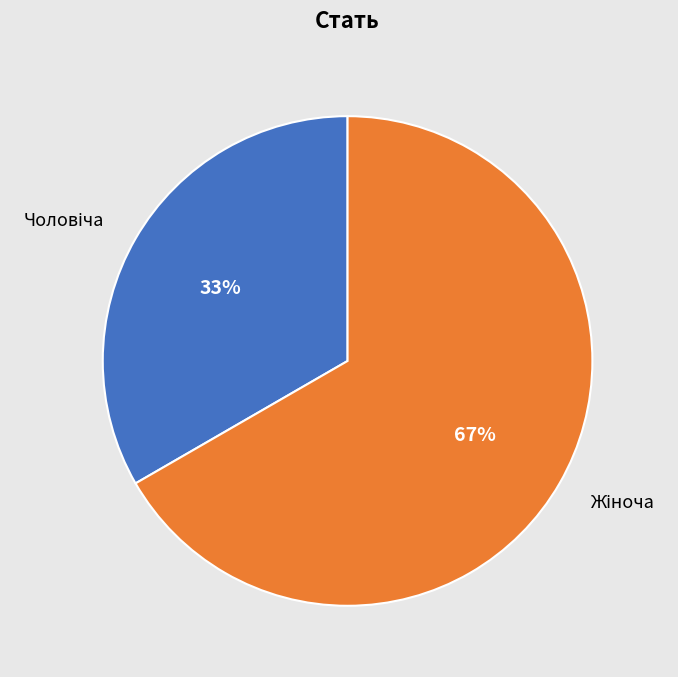

To the nearest percent, what is the average slice percentage?

50%